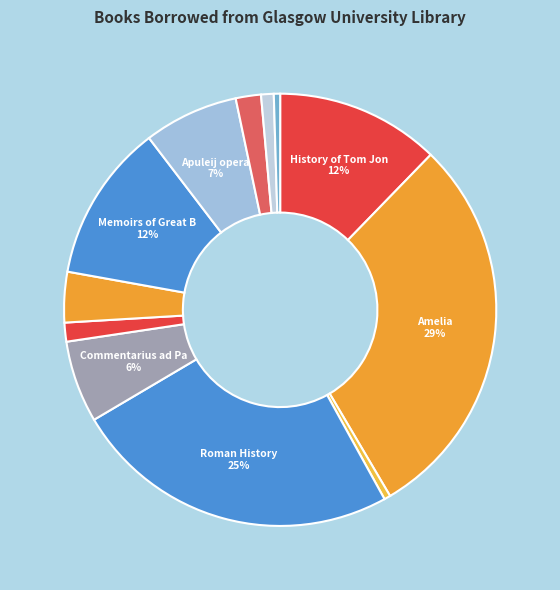

Does any single category account for the majority?

No